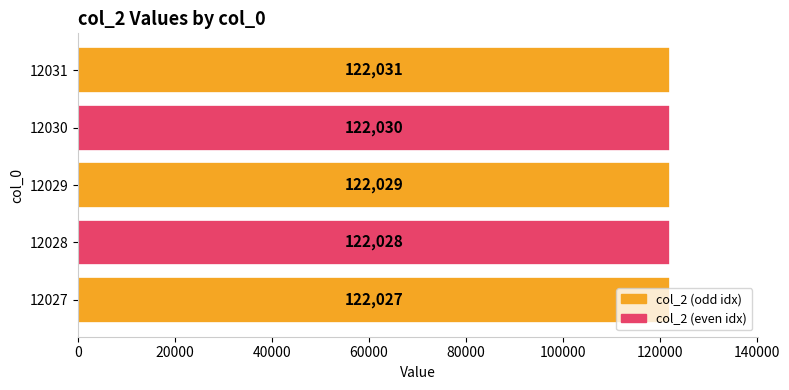

Rank the categories by value from lowest to highest.

12027, 12028, 12029, 12030, 12031